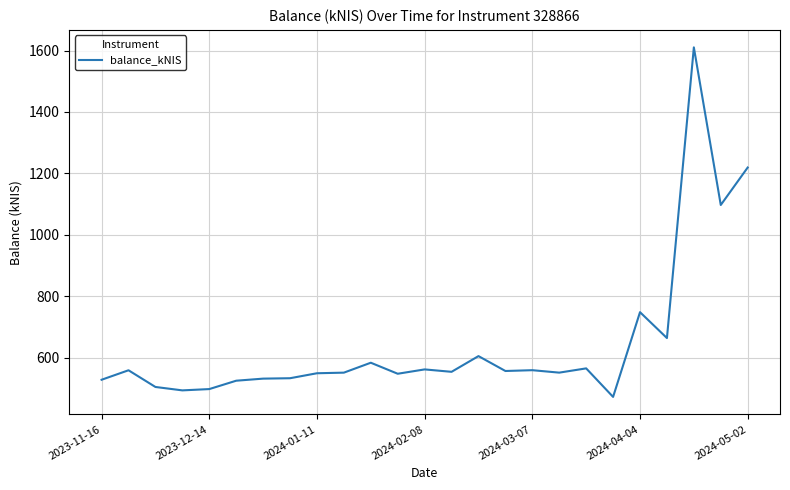

What is the minimum value shown in the chart?

472.2